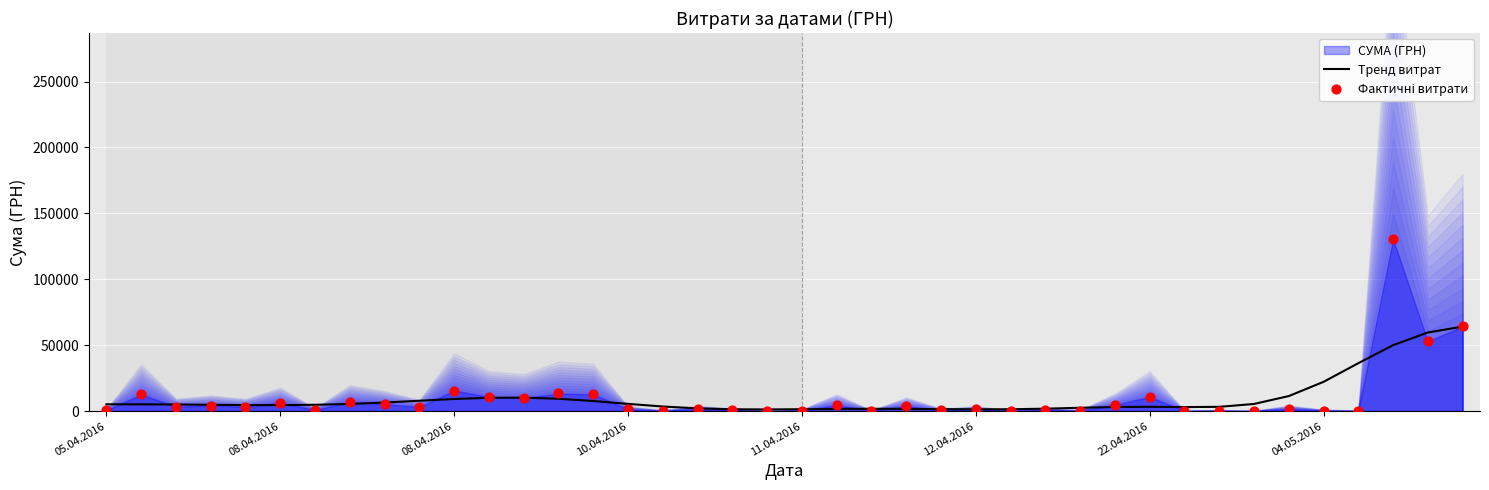

Which series has the widest spread of Y values?

Фактичні витрати